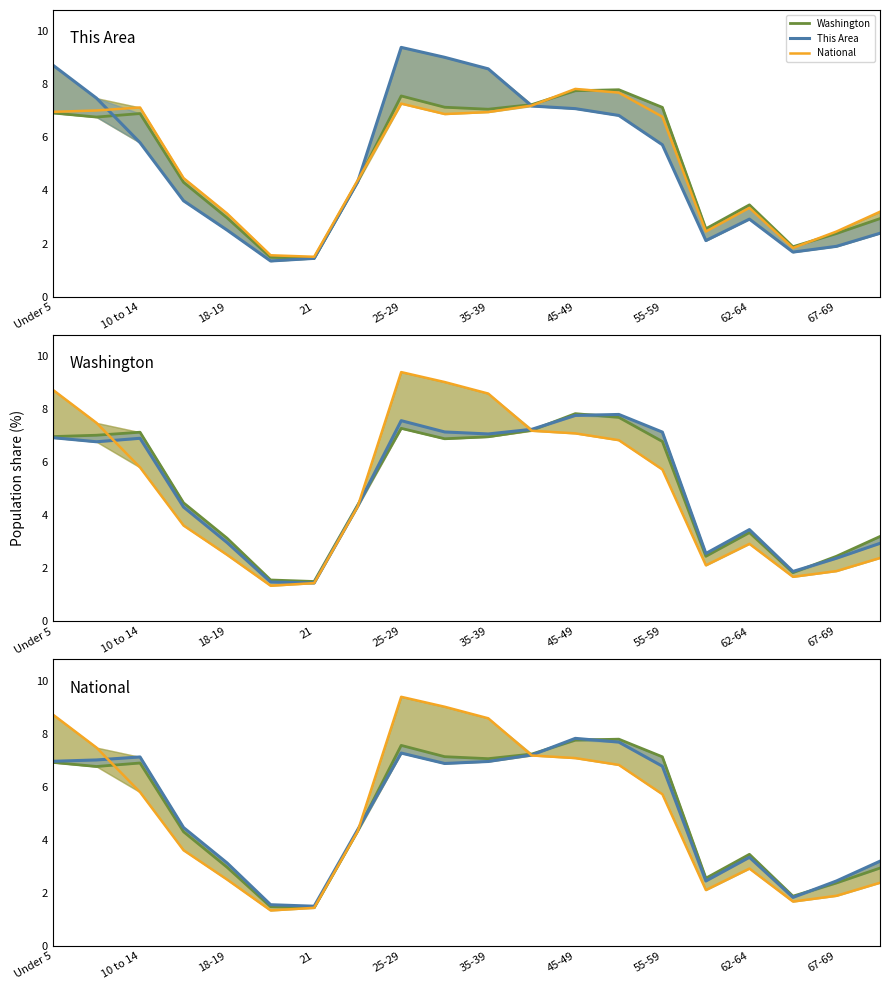

Where does the Washington series first go above 6?

Under 5